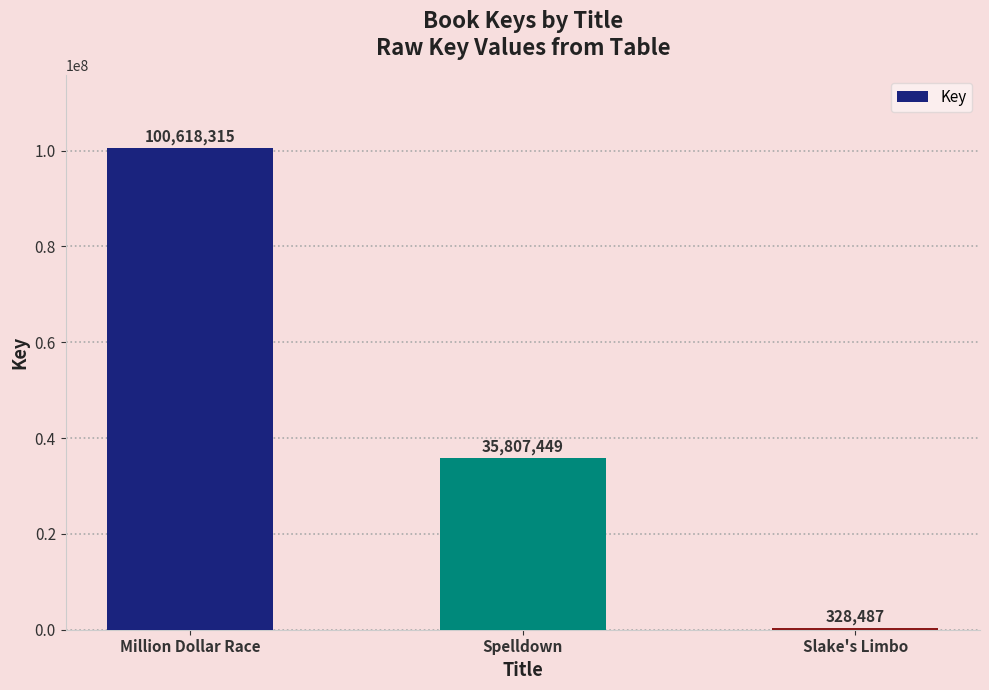

Approximately how many times larger is the value at Million Dollar Race compared to Slake's Limbo?

306.3